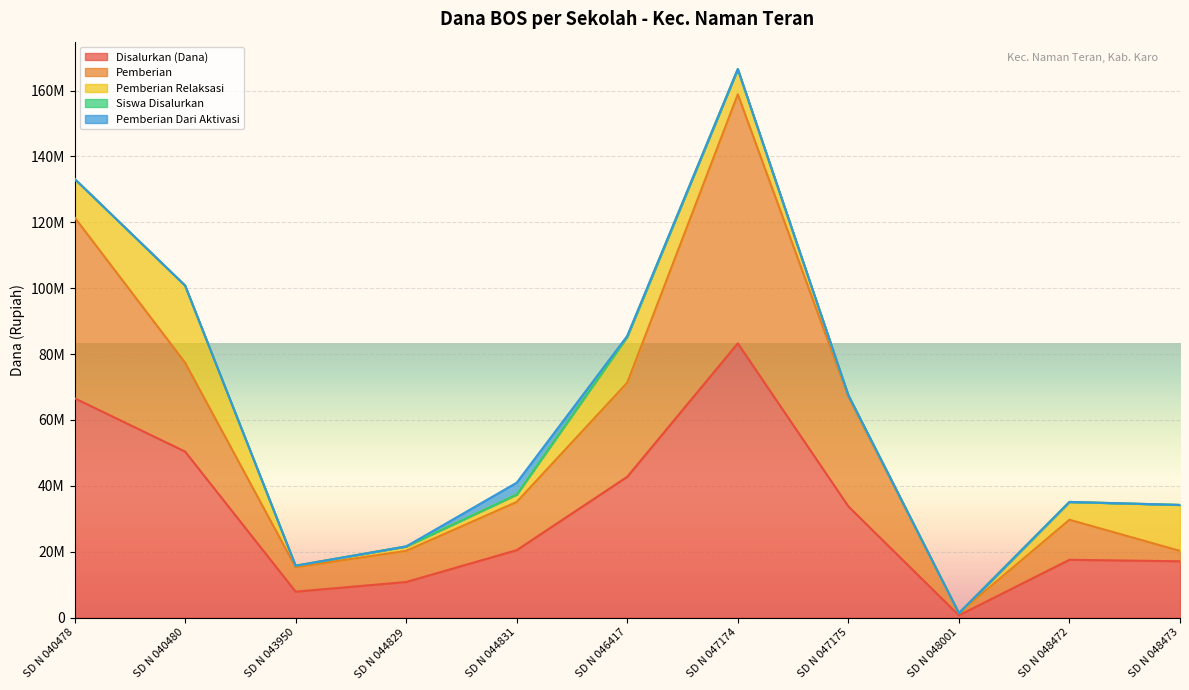

What is the value of the Disalurkan (Dana) point at the 2nd from the left?

50400000